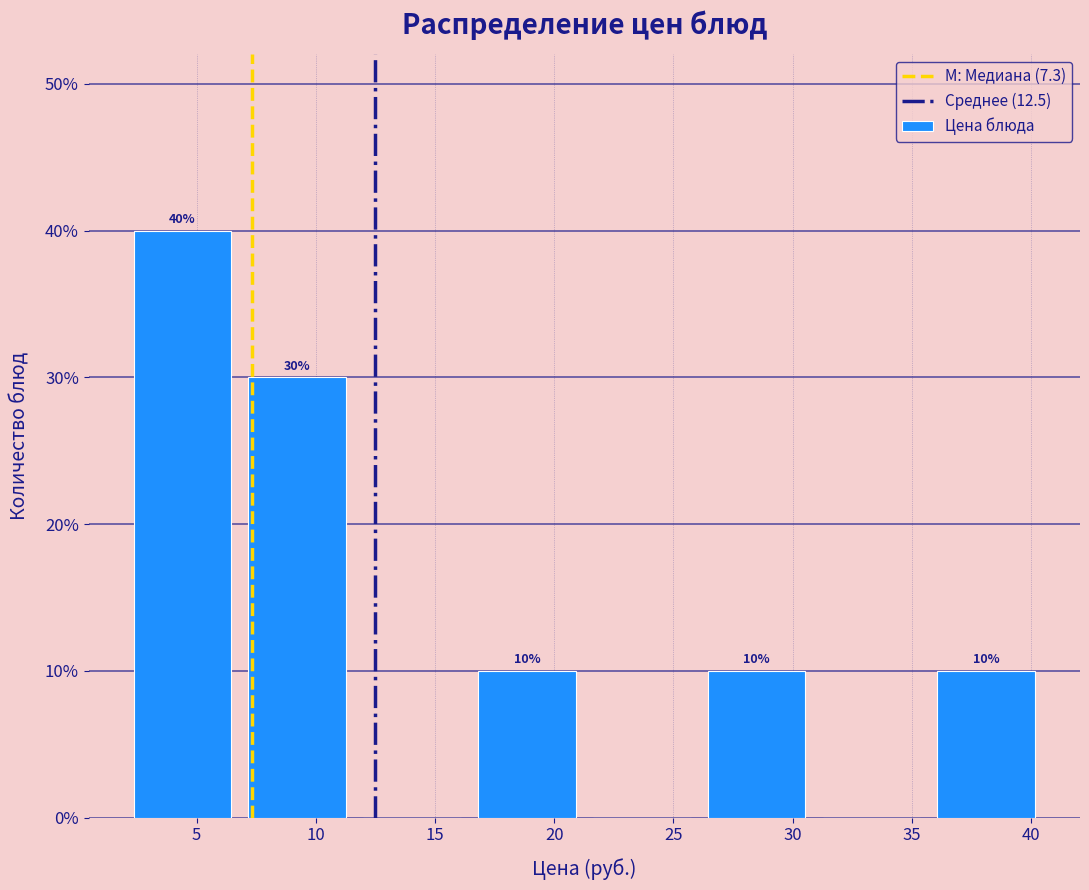

Over which range of the x-axis is the bar tallest?

2.0 to 7.0